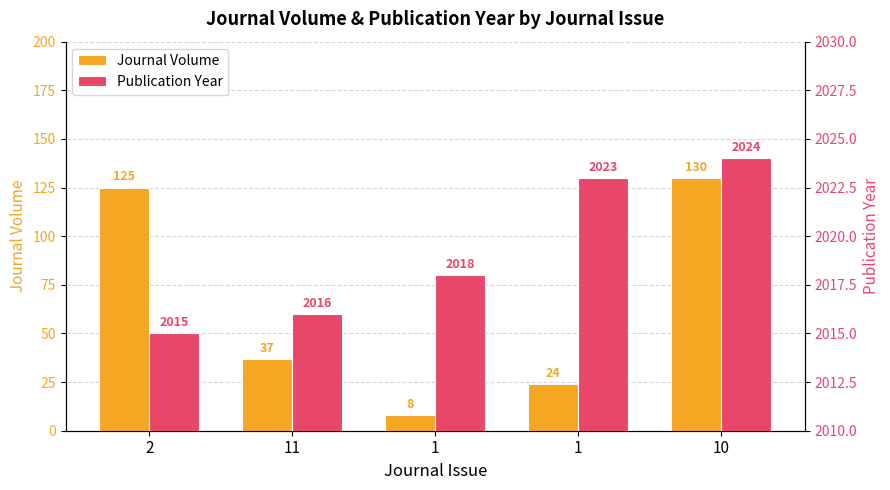

Reading left to right, transcribe all the data shown in this chart.

Journal Volume: 2=125	11=37	1=8	1=24	10=130
Publication Year: 2=2015	11=2016	1=2018	1=2023	10=2024